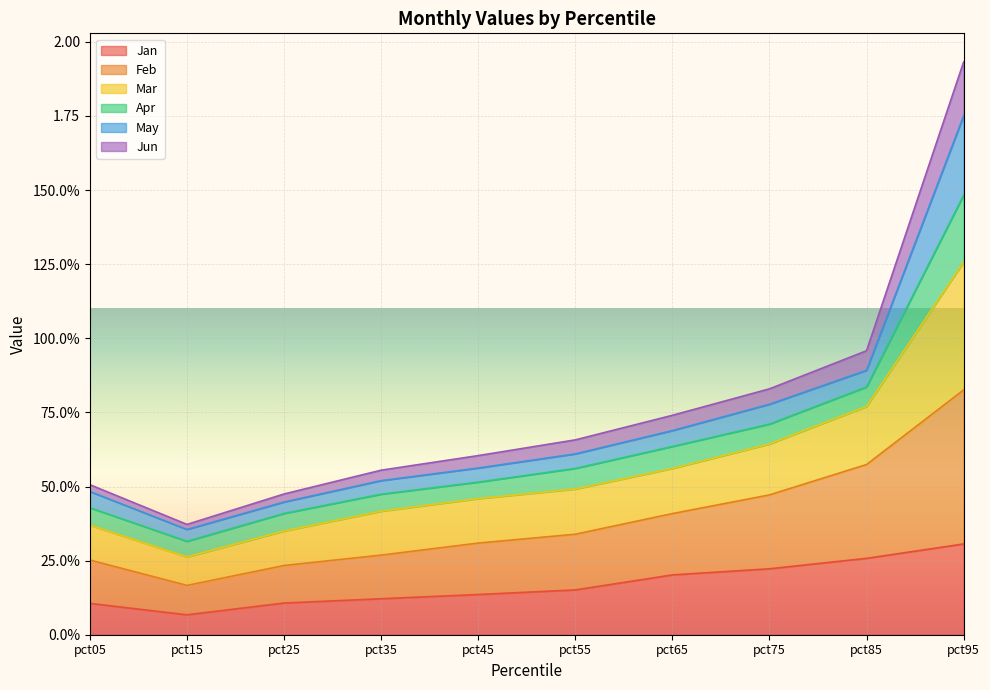

What is the difference between the highest and lowest values at pct55?

0.5